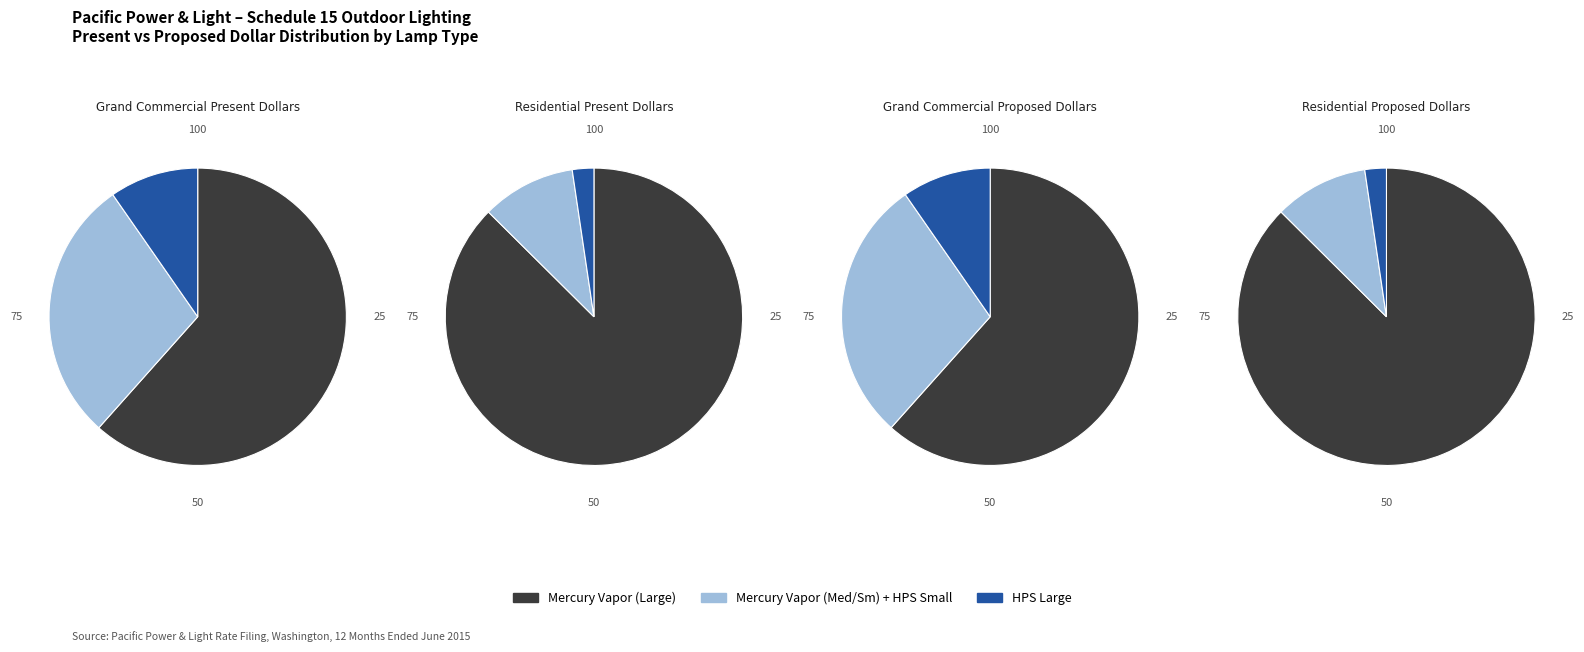

True or false: Grand Commercial accounts for 99% of the total.

False